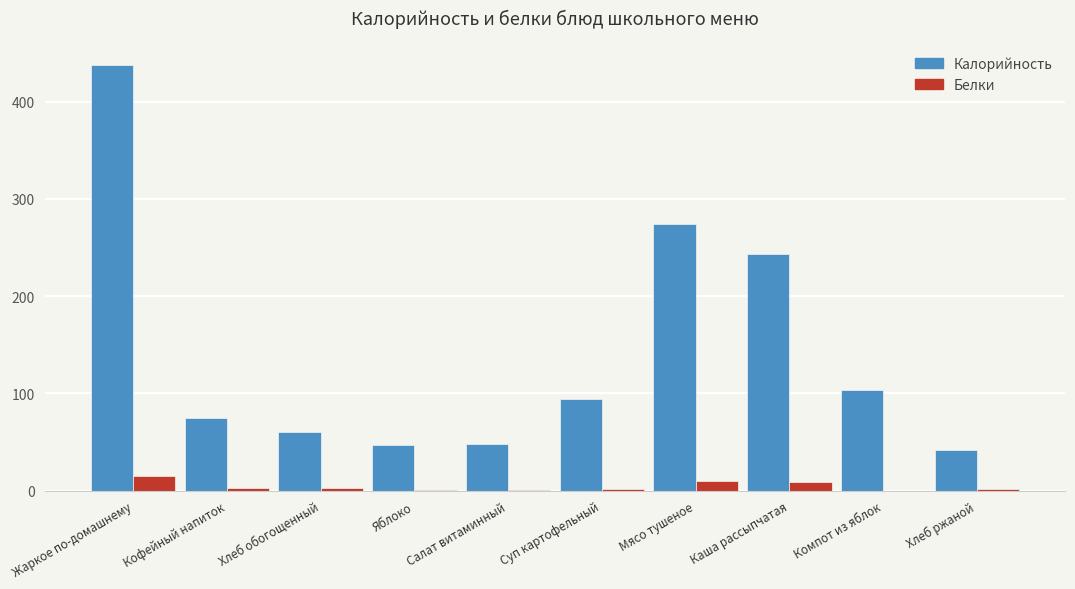

Between Жаркое по-домашнему and Салат витаминный, which series saw the biggest shift?

Калорийность